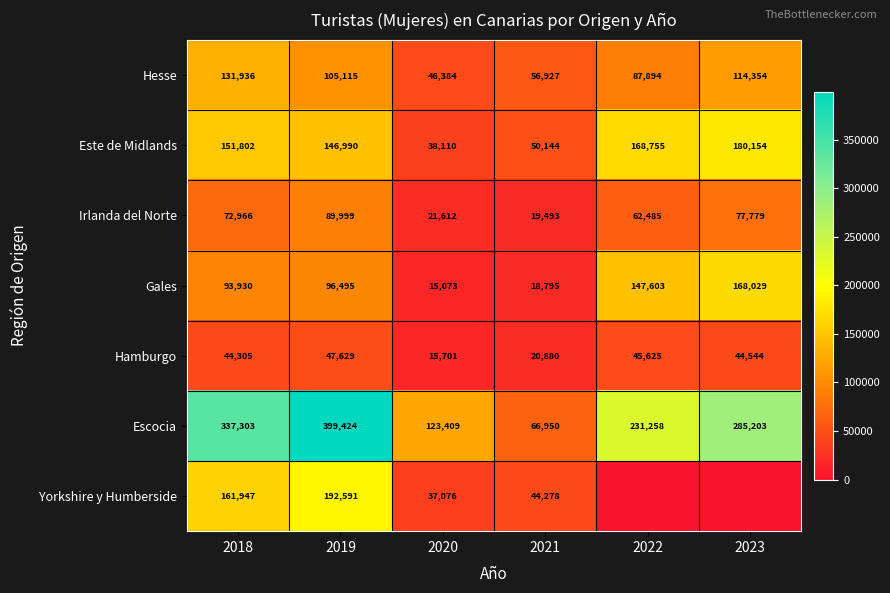

Is the value of Escocia at 2018 greater than the value of Hamburgo at 2023?

Yes